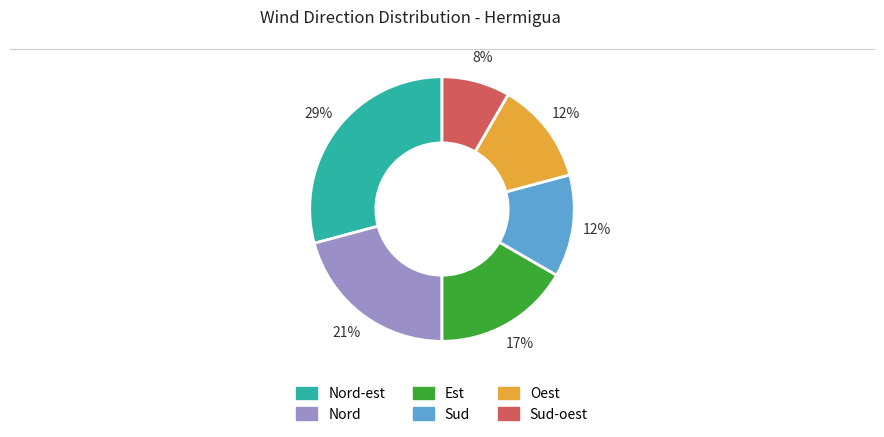

To the nearest percent, what is the difference between the largest and smallest slice percentages?

21%